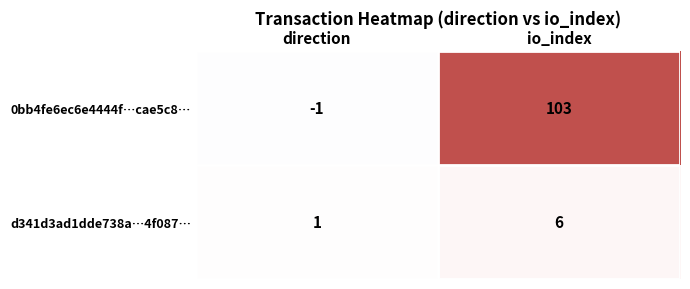

What is the spread (max minus min) of values at io_index?

97